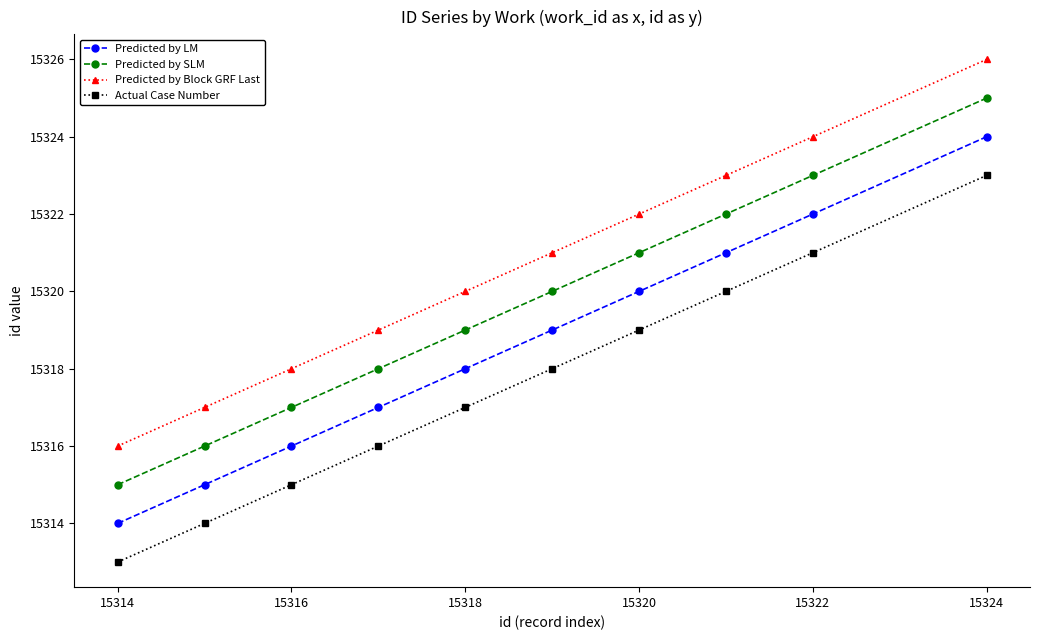

True or false: Predicted by SLM has more than 1 interior local peaks.

False